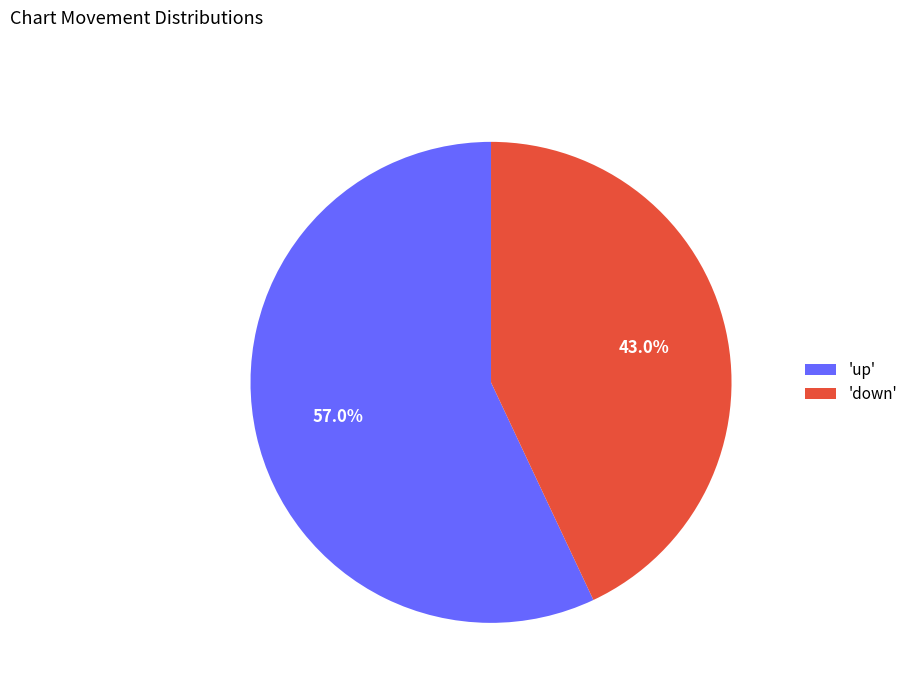

What is the total percentage of 'up' and 'down'?

100.0%